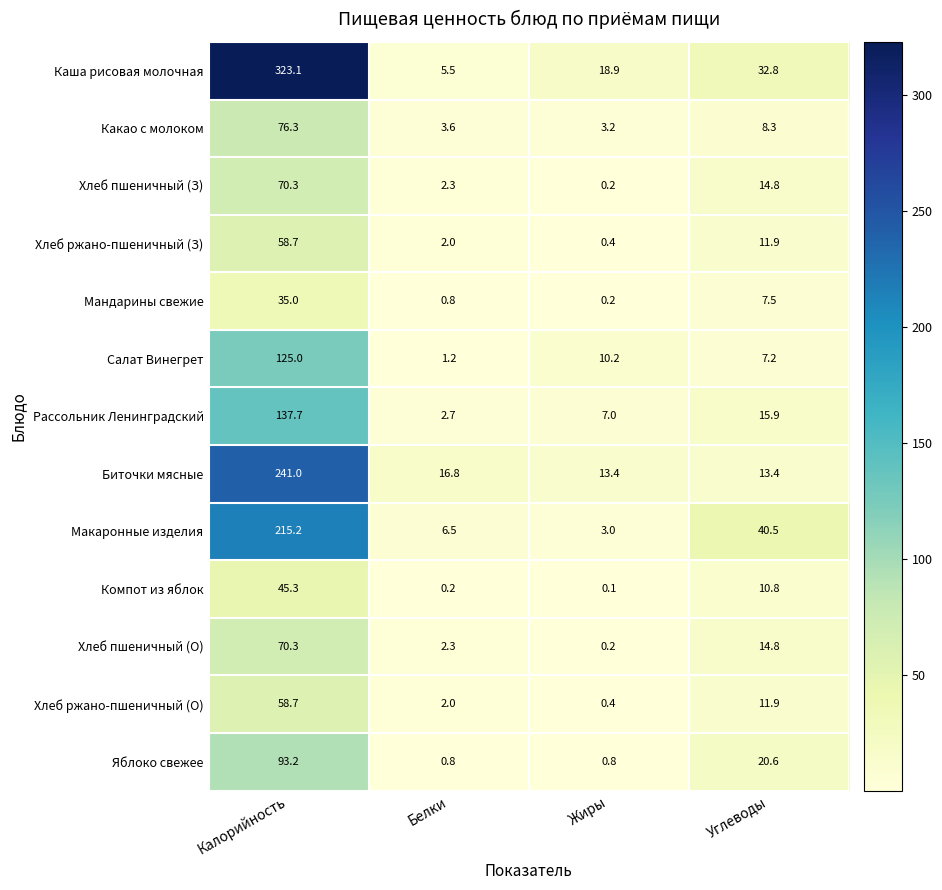

At how many categories does at least one series exceed 246?

1